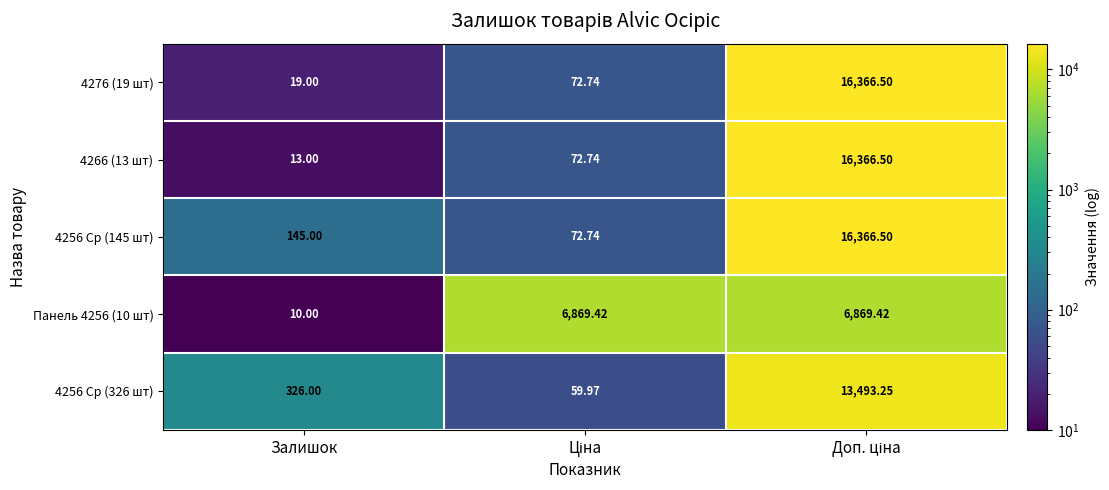

At how many categories does at least one series exceed 6670?

2